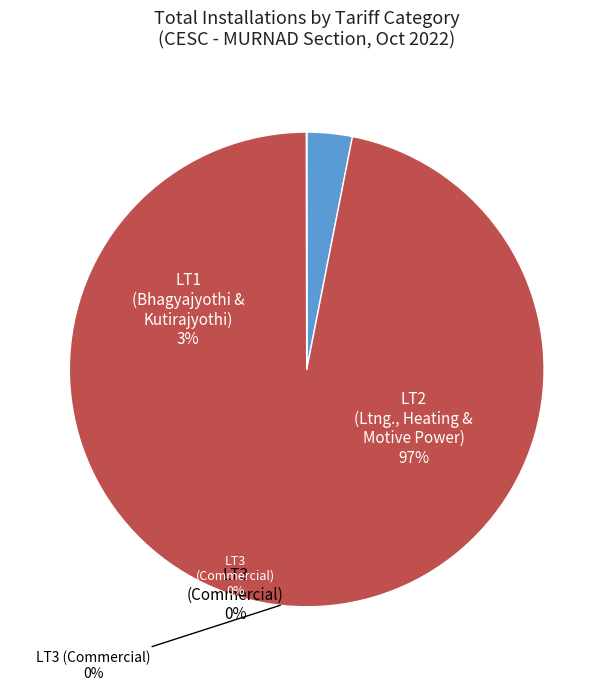

Which category accounts for the majority?

LT2